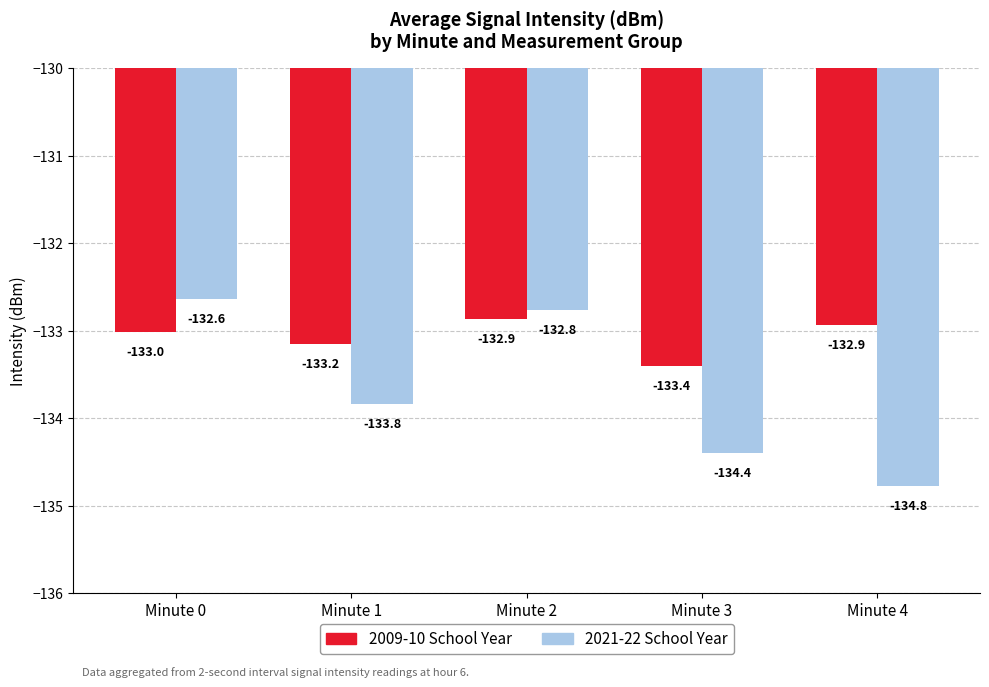

At which label does 2021-22 School Year reach its peak?

Minute 0